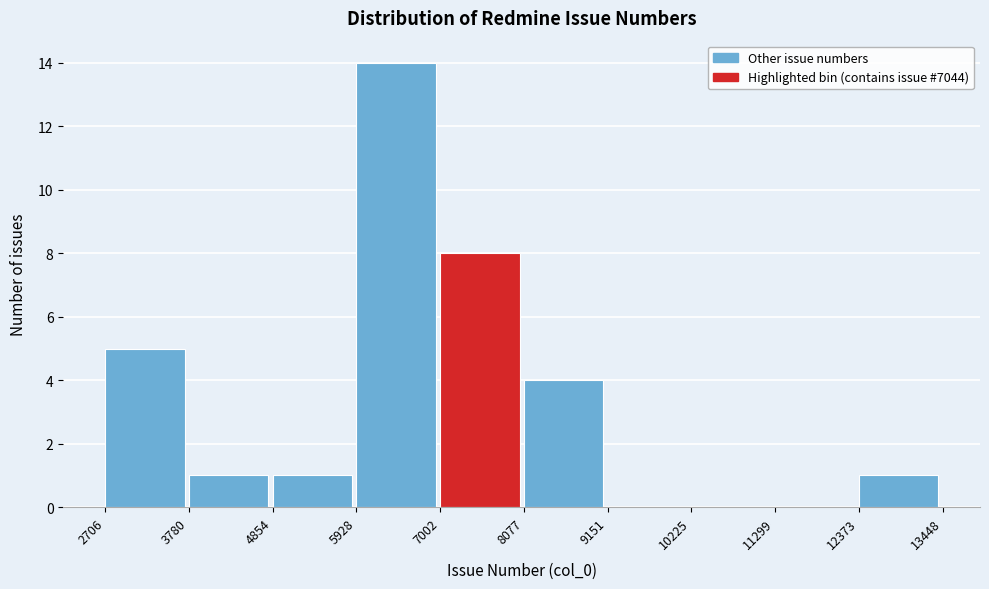

Reading left to right, list every bar in this chart as the range it spans on the x-axis followed by its height. The values are not printed on the chart, so give them approximately, as read against the axis.

2706 to 3780: 5
3780 to 4854: 1
4854 to 5928: 1
5928 to 7002: 14
7002 to 8077: 8
8077 to 9151: 4
9151 to 10225: 0
10225 to 11299: 0
11299 to 12373: 0
12373 to 13448: 1